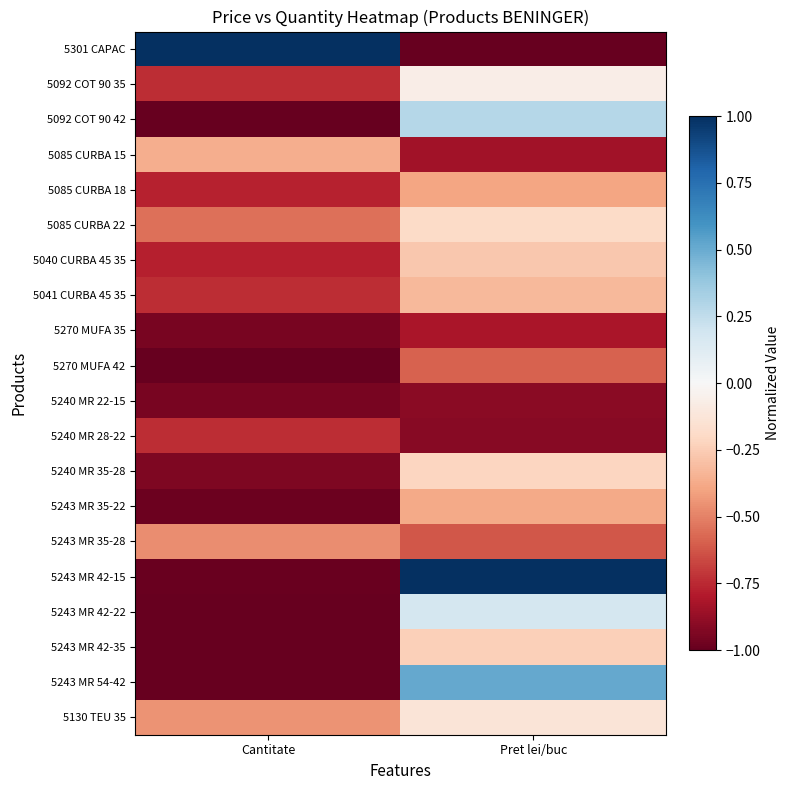

Reading left to right, extract all data points from this chart.

5301 CAPAC: Cantitate=1.0	Pret lei/buc=-1.0
5092 COT 90 35: Cantitate=-0.7	Pret lei/buc=-0.1
5092 COT 90 42: Cantitate=-1.0	Pret lei/buc=0.3
5085 CURBA 15: Cantitate=-0.4	Pret lei/buc=-0.8
5085 CURBA 18: Cantitate=-0.8	Pret lei/buc=-0.4
5085 CURBA 22: Cantitate=-0.6	Pret lei/buc=-0.2
5040 CURBA 45 35: Cantitate=-0.8	Pret lei/buc=-0.3
5041 CURBA 45 35: Cantitate=-0.7	Pret lei/buc=-0.3
5270 MUFA 35: Cantitate=-0.9	Pret lei/buc=-0.8
5270 MUFA 42: Cantitate=-1.0	Pret lei/buc=-0.6
5240 MR 22-15: Cantitate=-0.9	Pret lei/buc=-0.9
5240 MR 28-22: Cantitate=-0.7	Pret lei/buc=-0.9
5240 MR 35-28: Cantitate=-0.9	Pret lei/buc=-0.2
5243 MR 35-22: Cantitate=-1.0	Pret lei/buc=-0.4
5243 MR 35-28: Cantitate=-0.5	Pret lei/buc=-0.6
5243 MR 42-15: Cantitate=-1.0	Pret lei/buc=1.0
5243 MR 42-22: Cantitate=-1.0	Pret lei/buc=0.2
5243 MR 42-35: Cantitate=-1.0	Pret lei/buc=-0.2
5243 MR 54-42: Cantitate=-1.0	Pret lei/buc=0.5
5130 TEU 35: Cantitate=-0.4	Pret lei/buc=-0.1